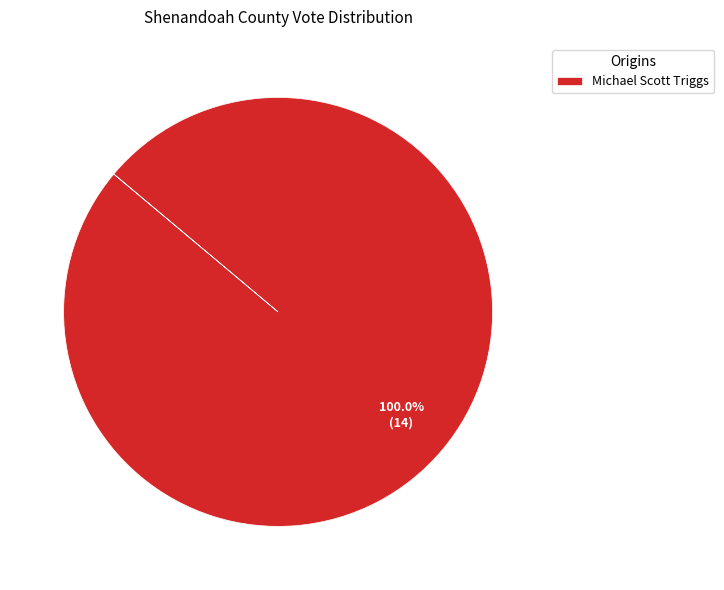

Rank the categories by value from highest to lowest.

Michael Scott Triggs